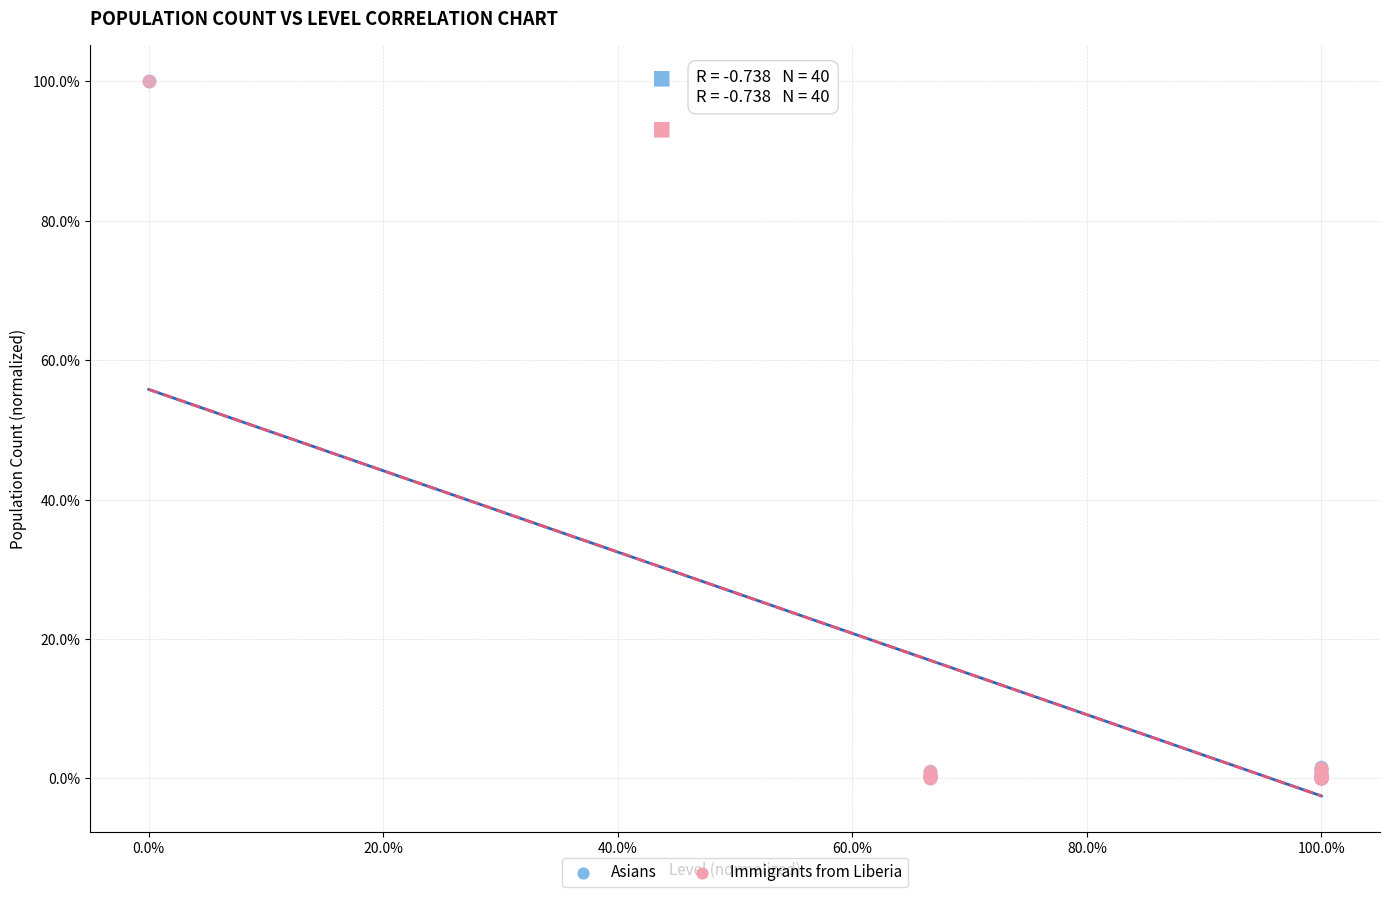

What are all the series names shown in the legend?

Asians, Immigrants from Liberia